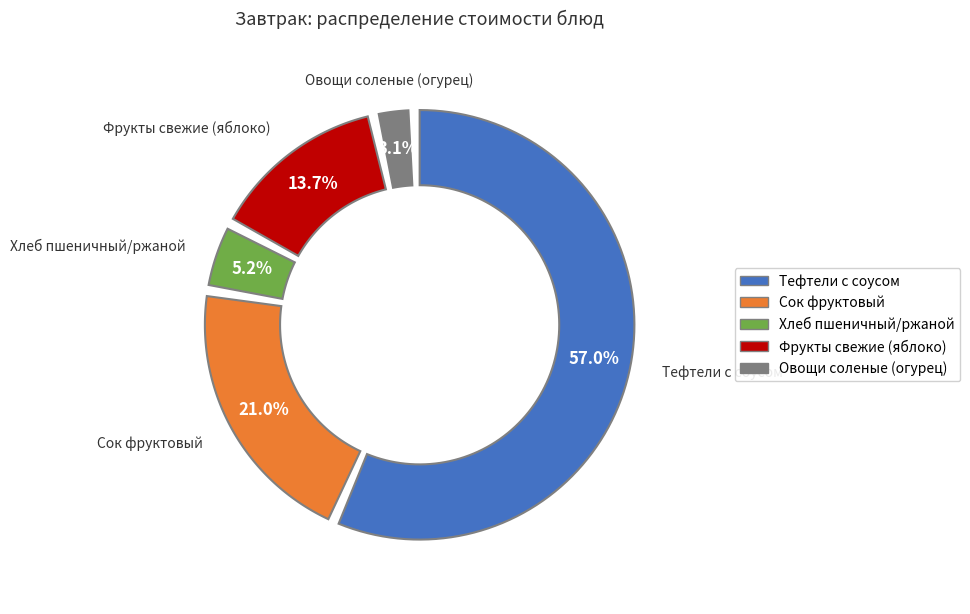

How many slices are in this pie chart?

5